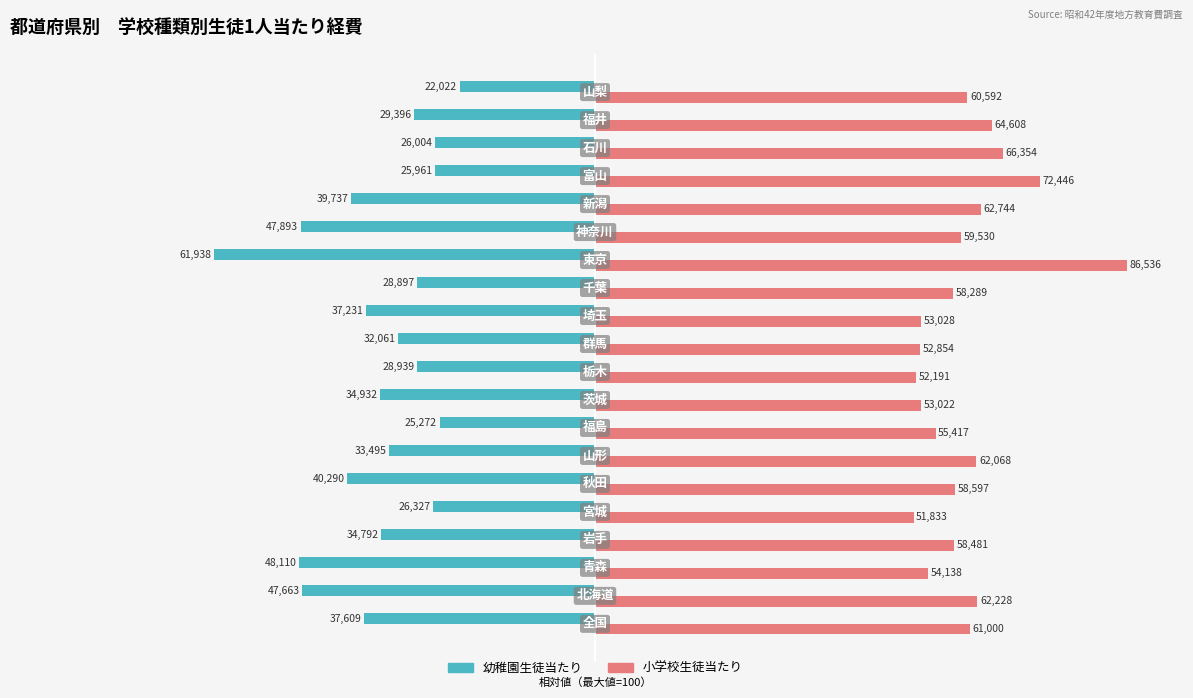

What is the greatest value displayed?

100.0